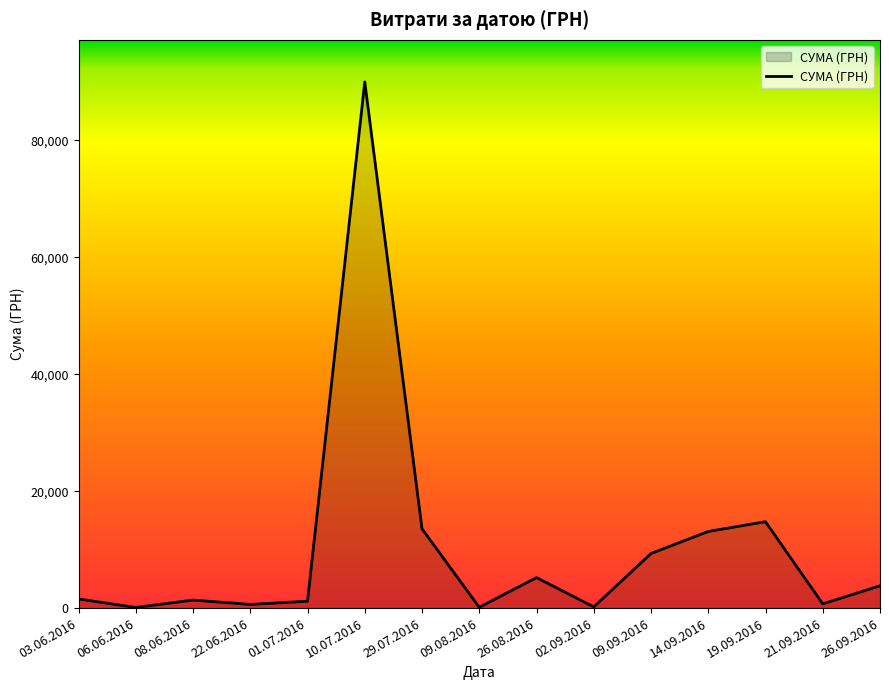

How many categories are shown in the chart?

15